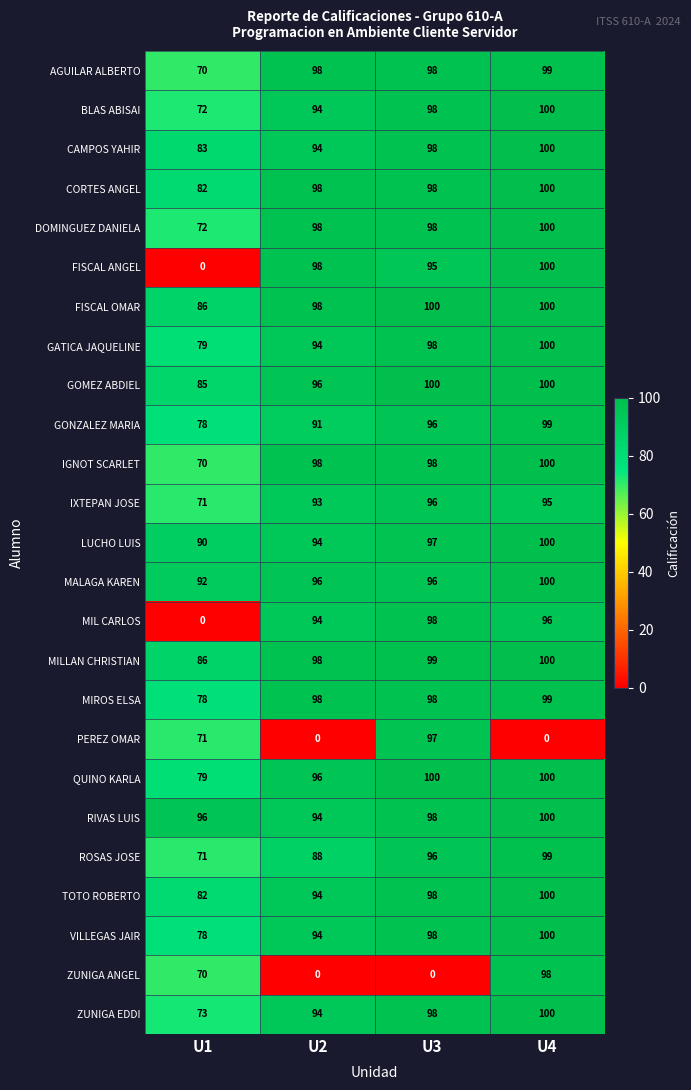

Which series has the largest total across all categories?

RIVAS LUIS